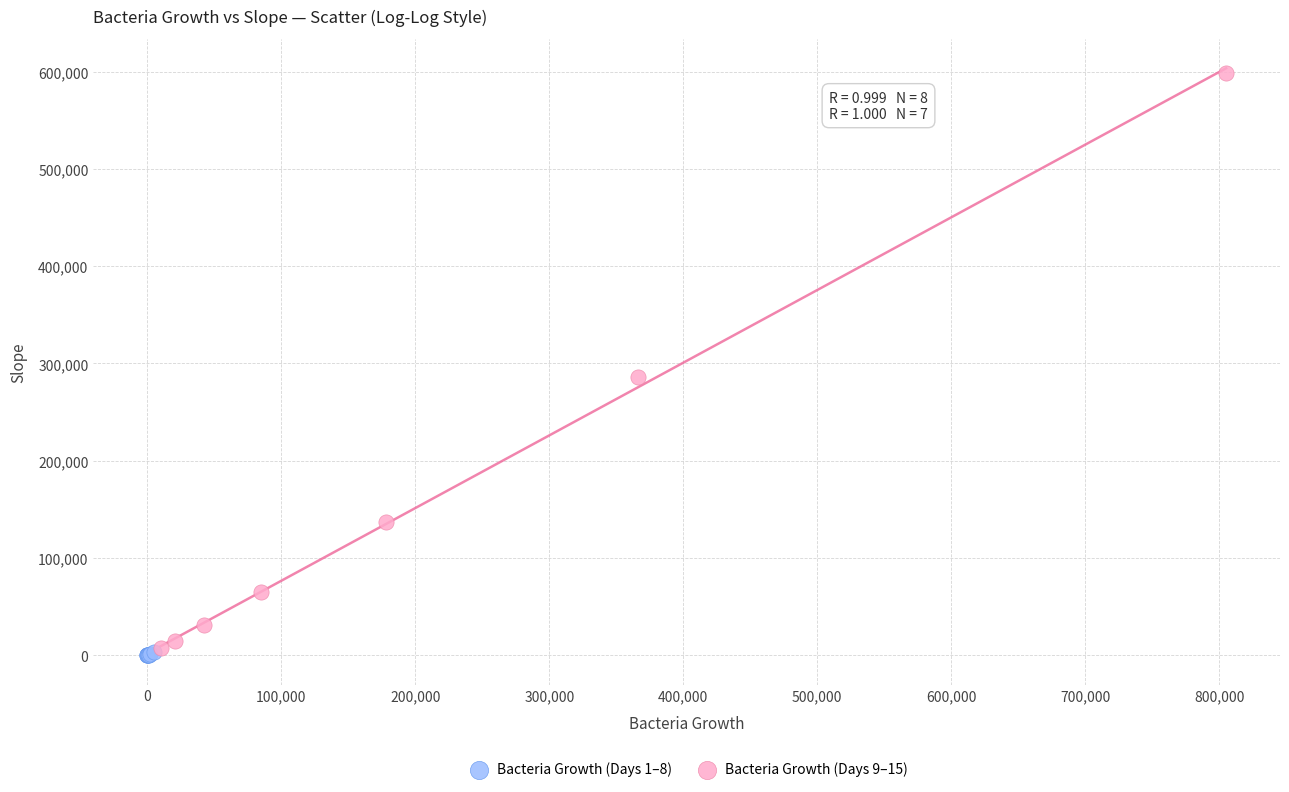

Which series contains the lowest Y value?

Bacteria Growth (Days 1–8)